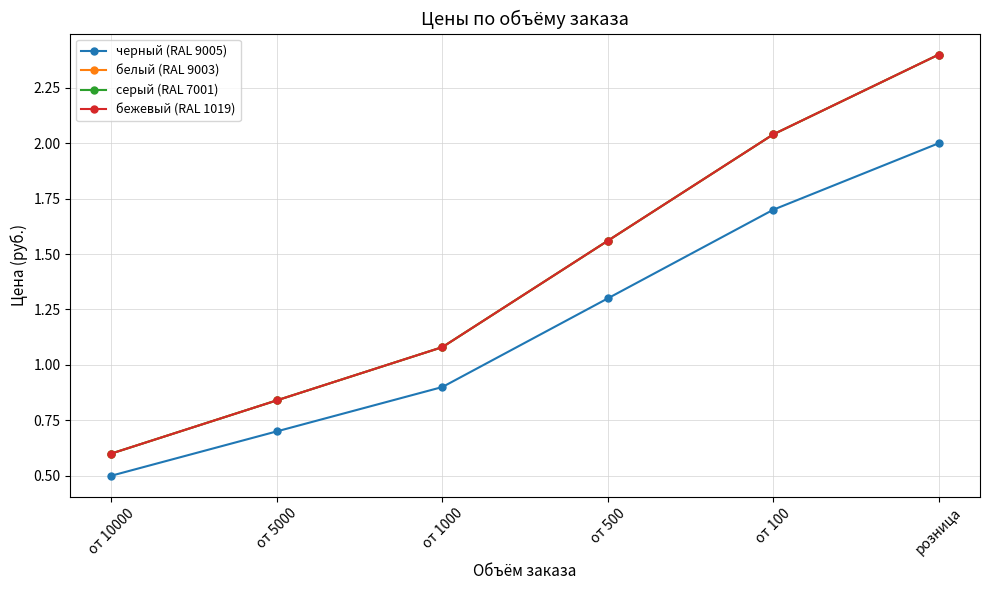

True or false: черный (RAL 9005) and бежевый (RAL 1019) cross at least once.

False